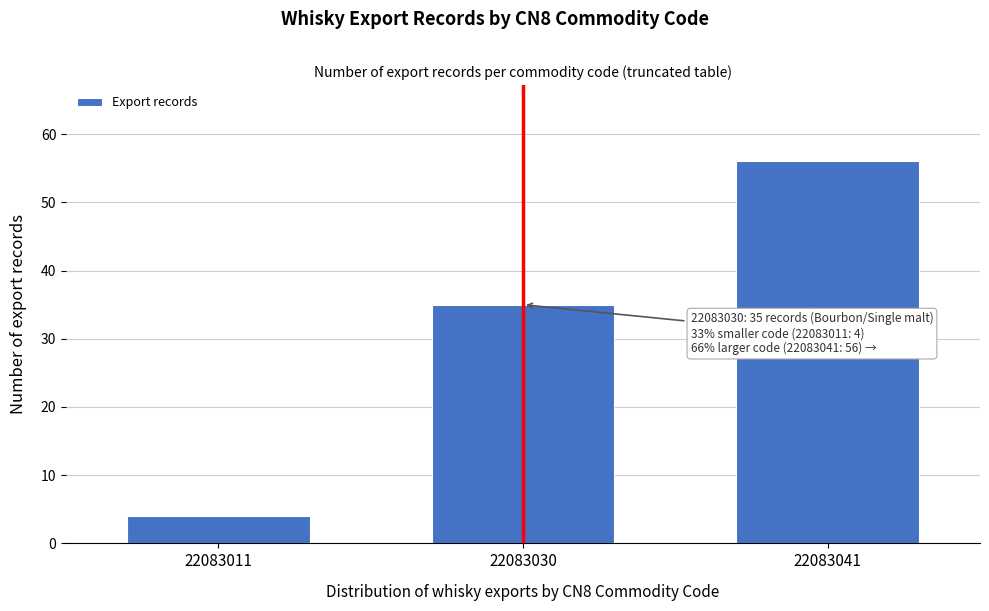

Reading right to left, list all the values displayed in this chart.

56	35	4